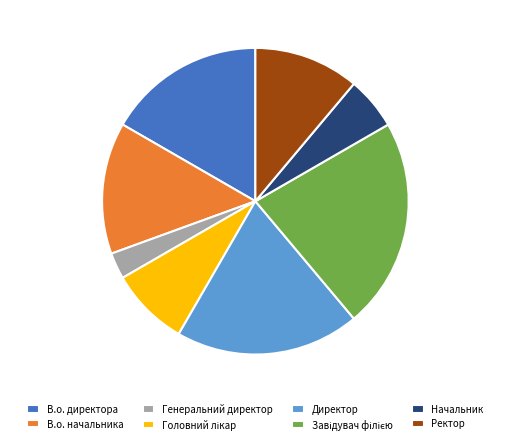

Is the sum of В.о. начальника and В.о. директора greater than half?

No